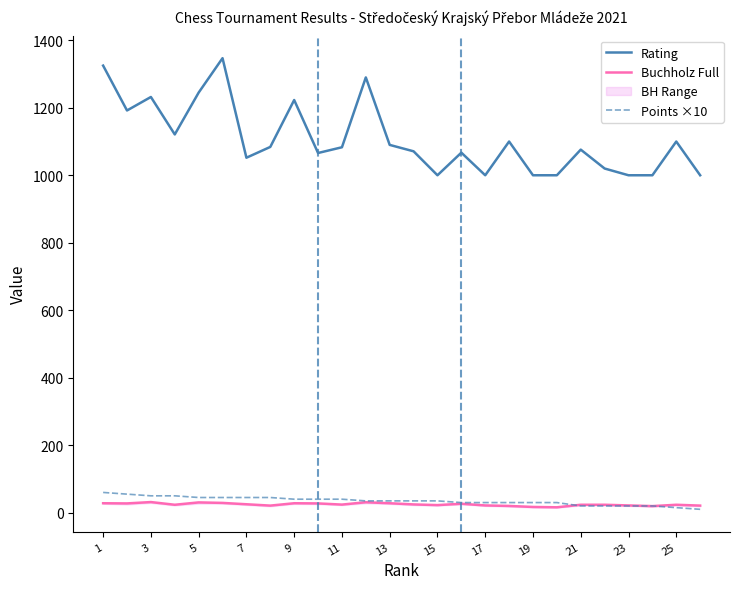

True or false: Points ×10 and Rating intersect in this chart.

False